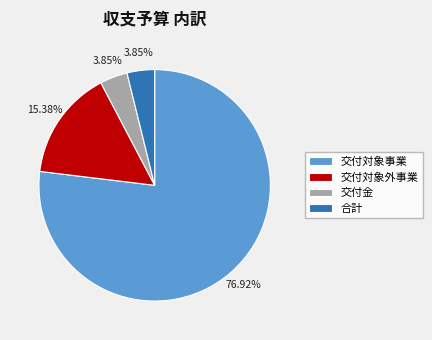

Count the number of slices in the pie.

4